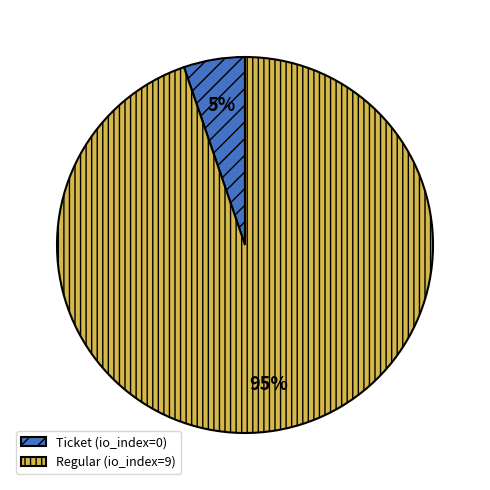

Which slice is the largest?

Regular (io_index=9)